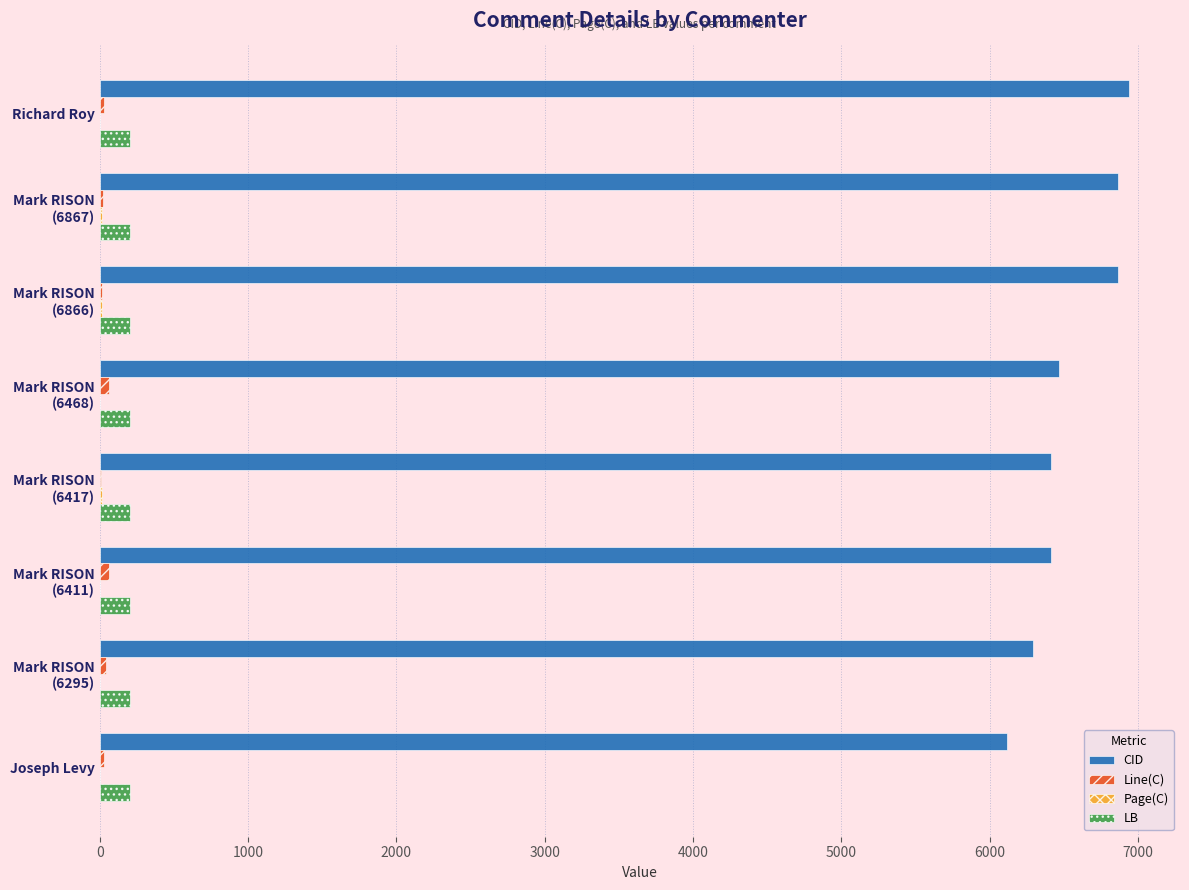

Count the number of data series in this chart.

4